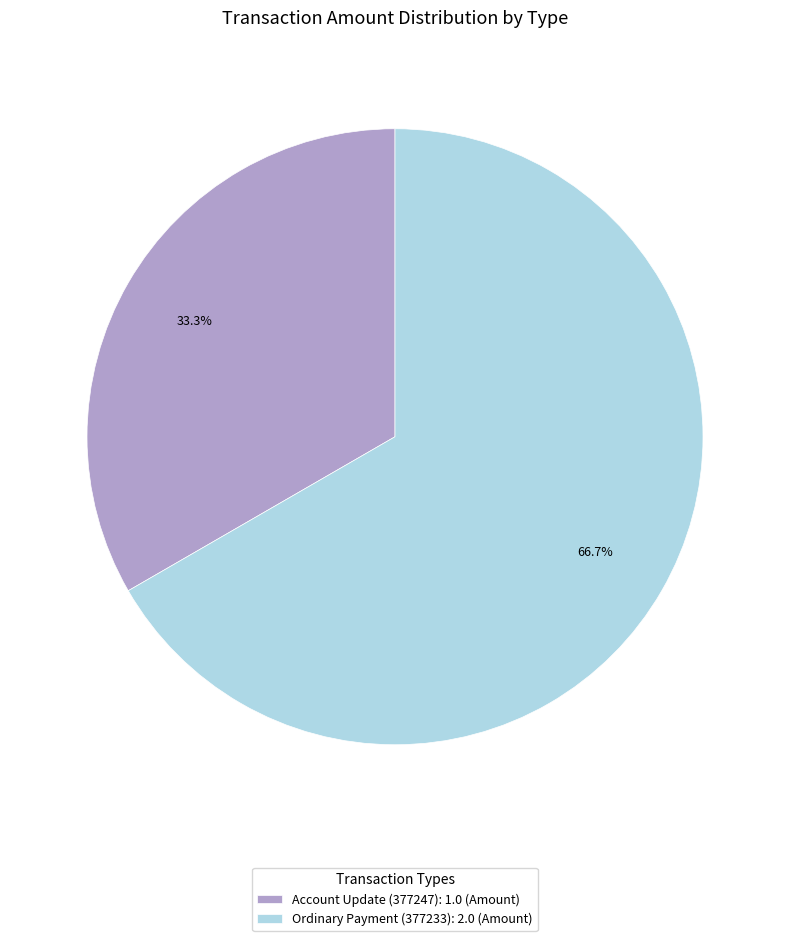

Does any single category account for the majority?

Yes